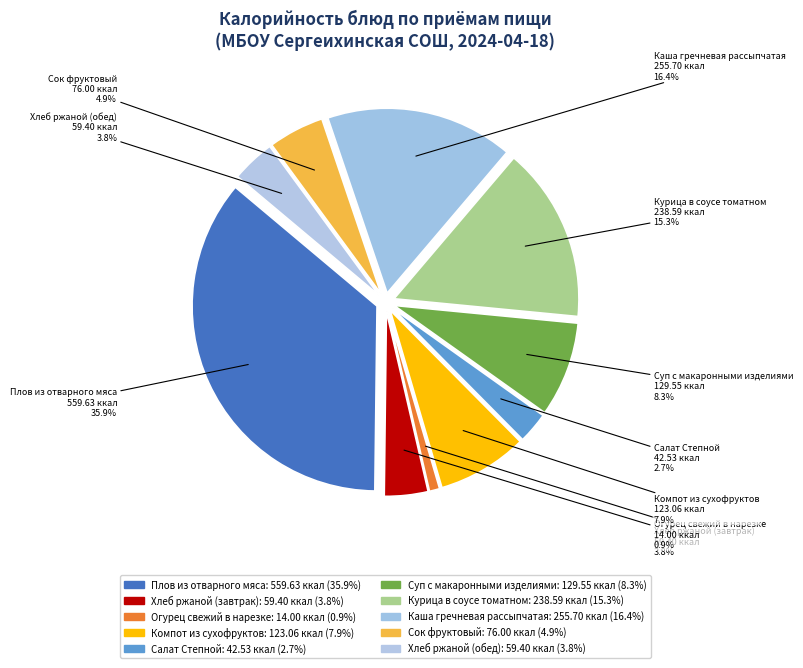

Is Хлеб ржаной (обед) the majority of the pie?

No